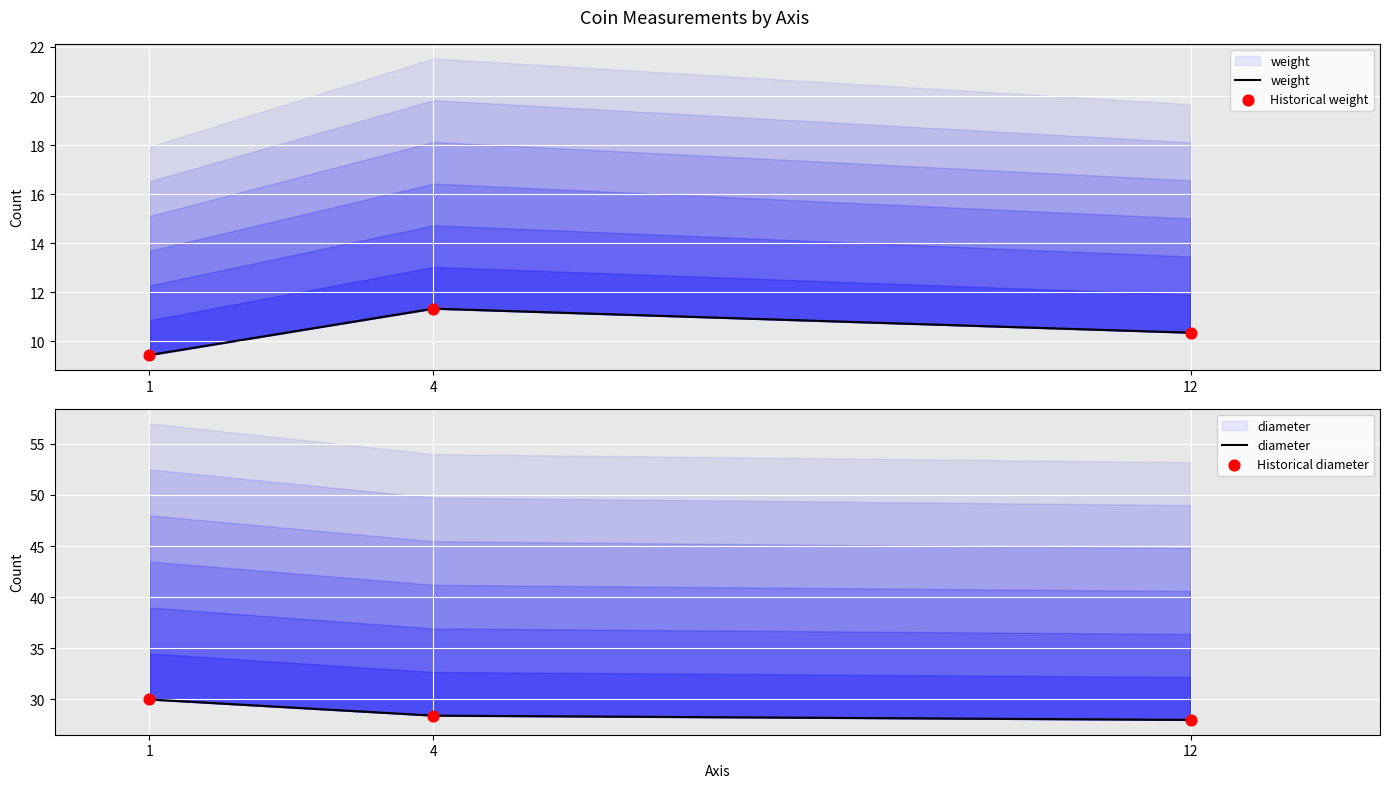

Which series contains the lowest Y value?

weight